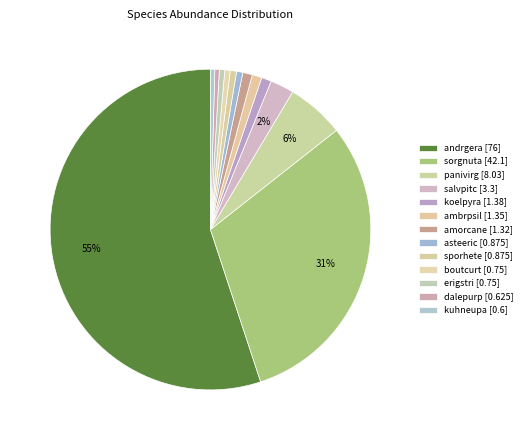

The panivirg slice represents 6% of the pie. True or false?

True